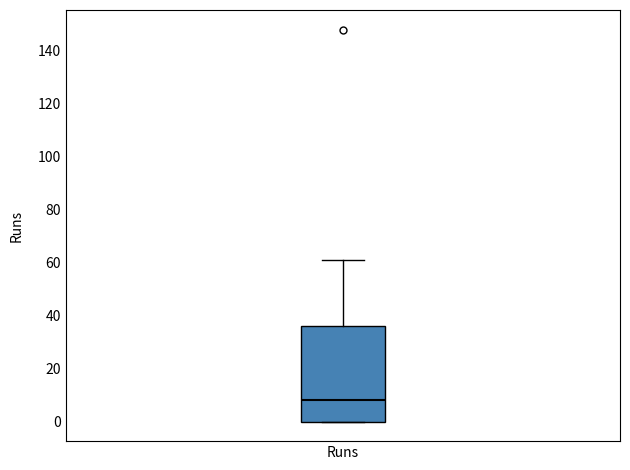

Where does the upper whisker of the box for Runs end on the y-axis? The values are not printed on the chart, so give them approximately, as read against the axis.

62